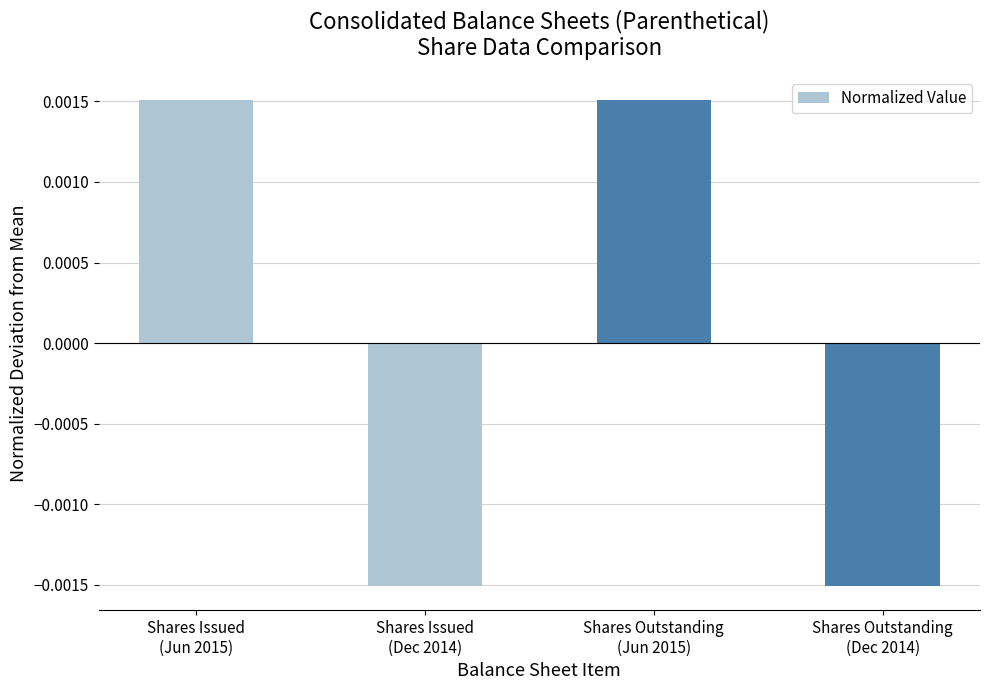

What position from the right is Shares Issued
(Dec 2014)?

3